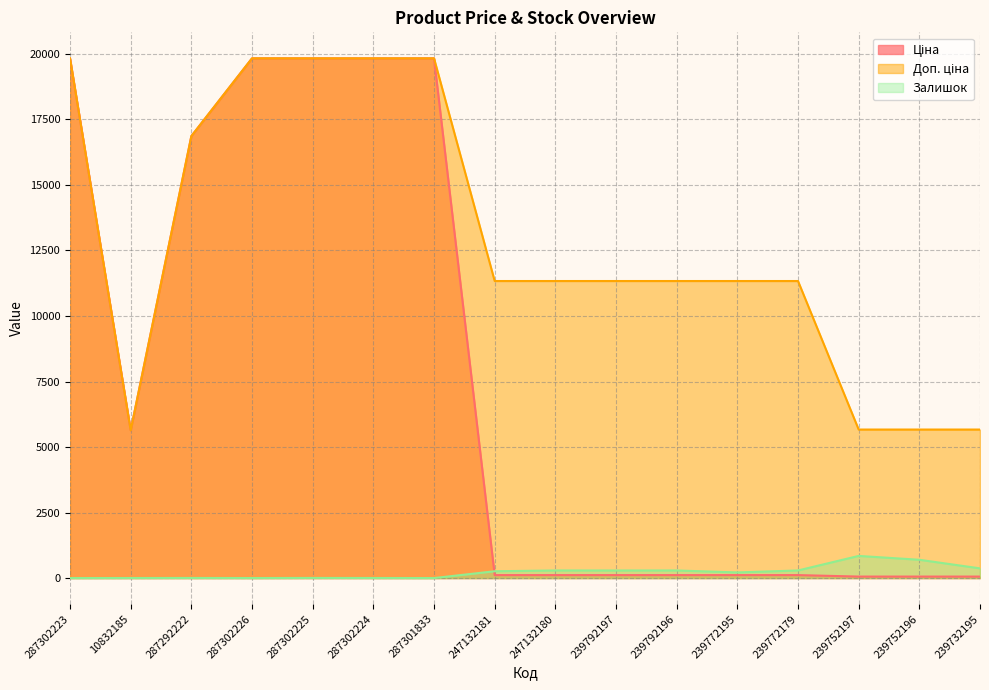

Rank the series by their average value, from lowest to highest.

Залишок, Ціна, Доп. ціна